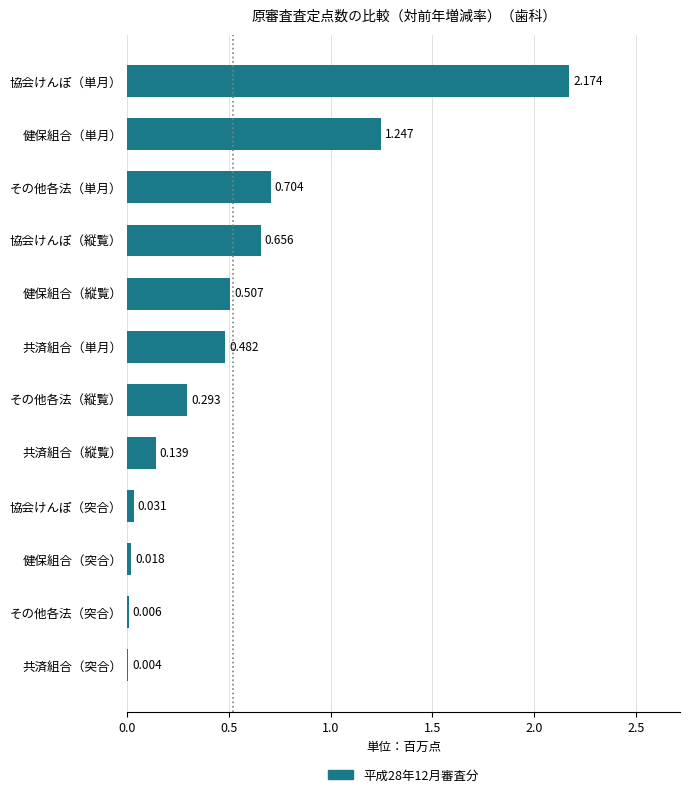

Are the bars grouped side by side (vs. stacked)?

No